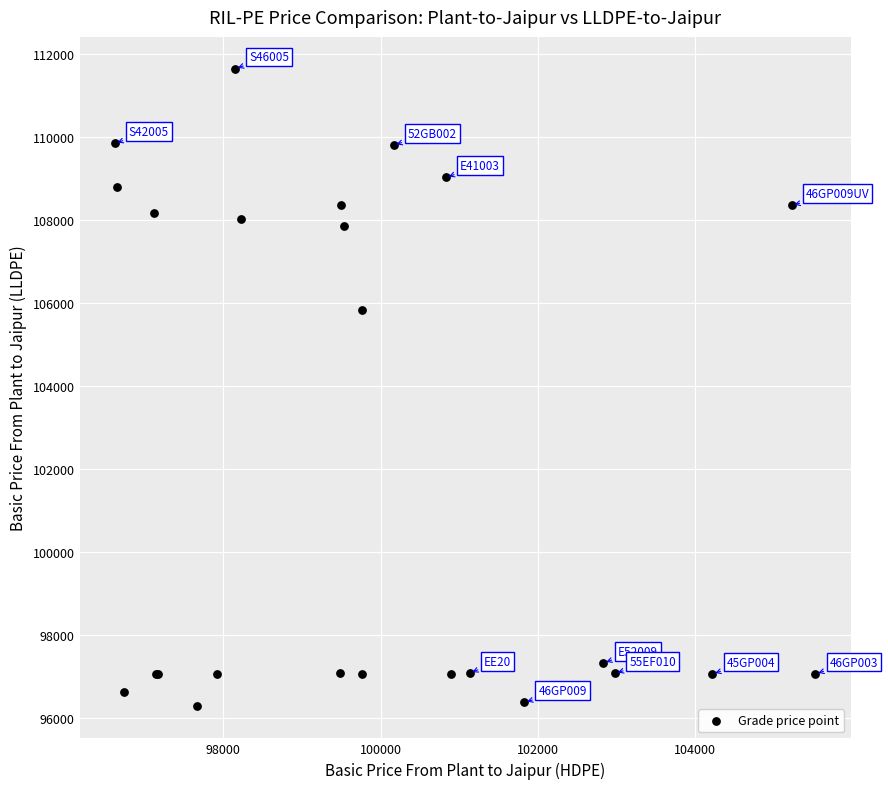

What Y value in the scatter plot is closest to 103967?

105849